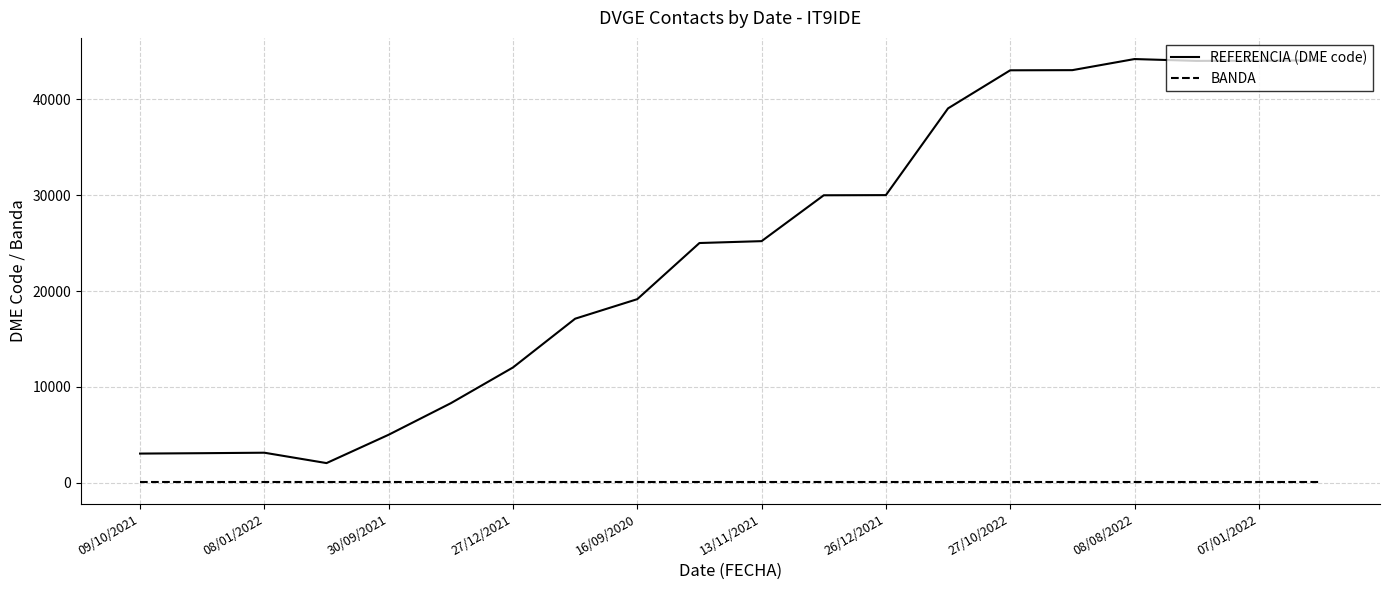

How many lines are shown in the chart?

2